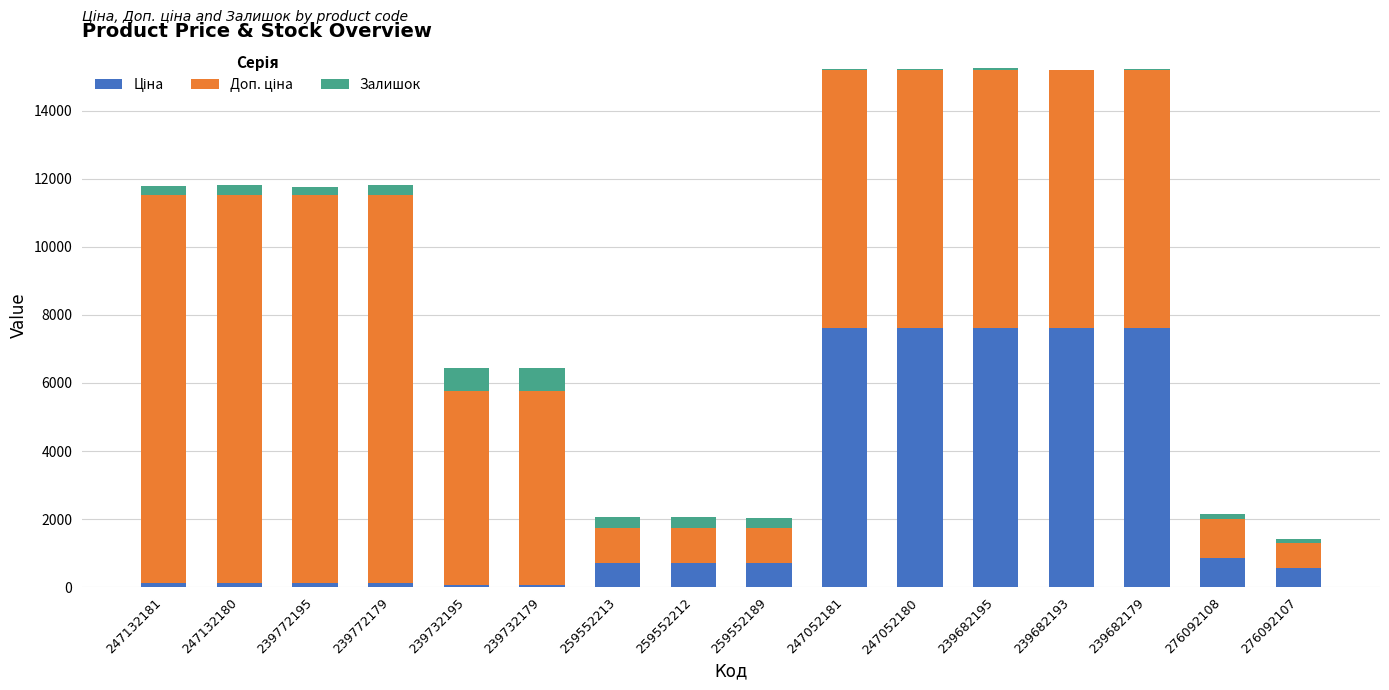

Are the bars grouped side by side (vs. stacked)?

No